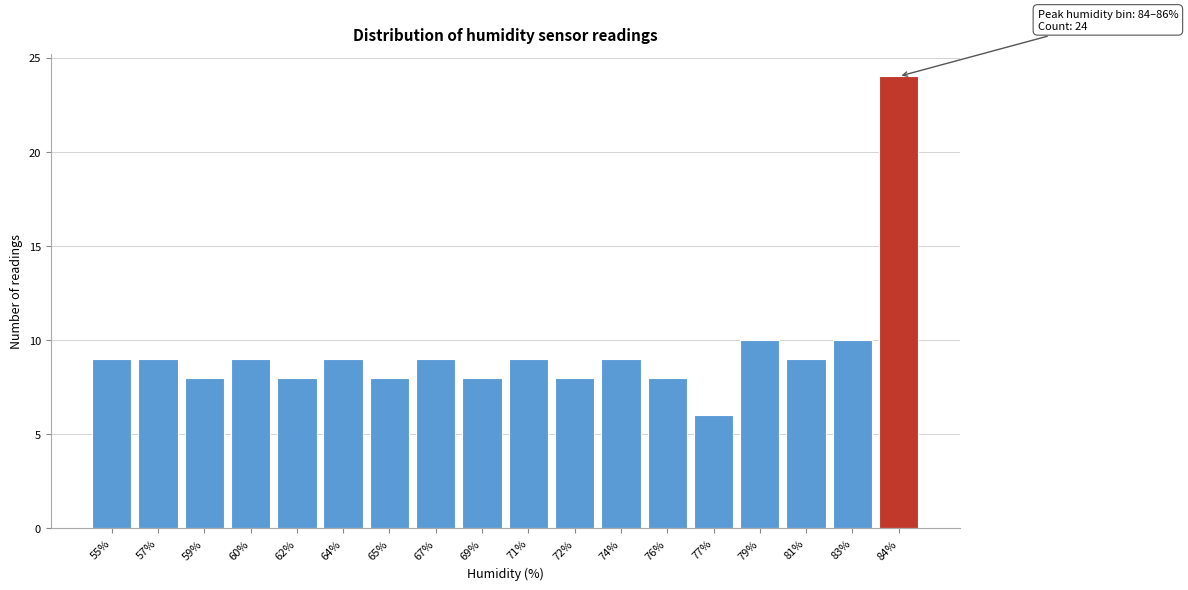

Reading right to left, extract all data points from this chart.

84%=24	83%=10	81%=9	79%=10	77%=6	76%=8	74%=9	72%=8	71%=9	69%=8	67%=9	65%=8	64%=9	62%=8	60%=9	59%=8	57%=9	55%=9